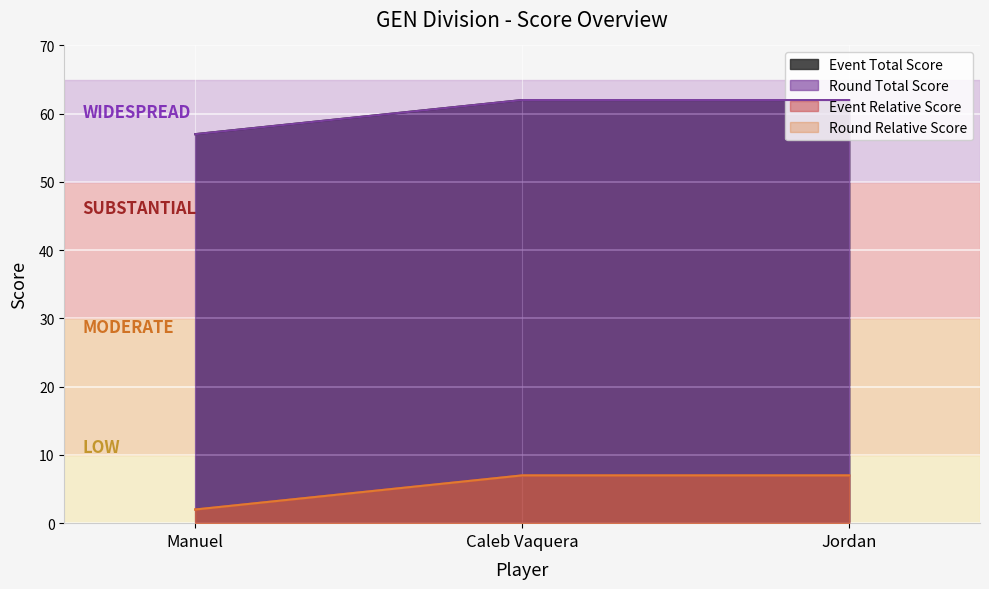

The round_relative_score series shows 10 at Jordan. True or false?

False